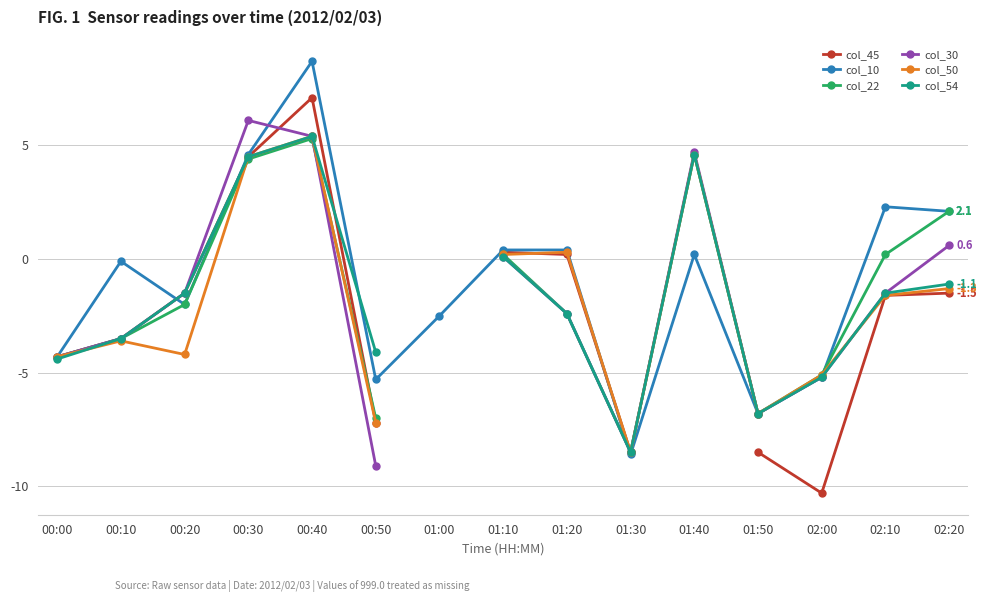

The value of col_45 at 00:20 is -1.5. True or false?

True